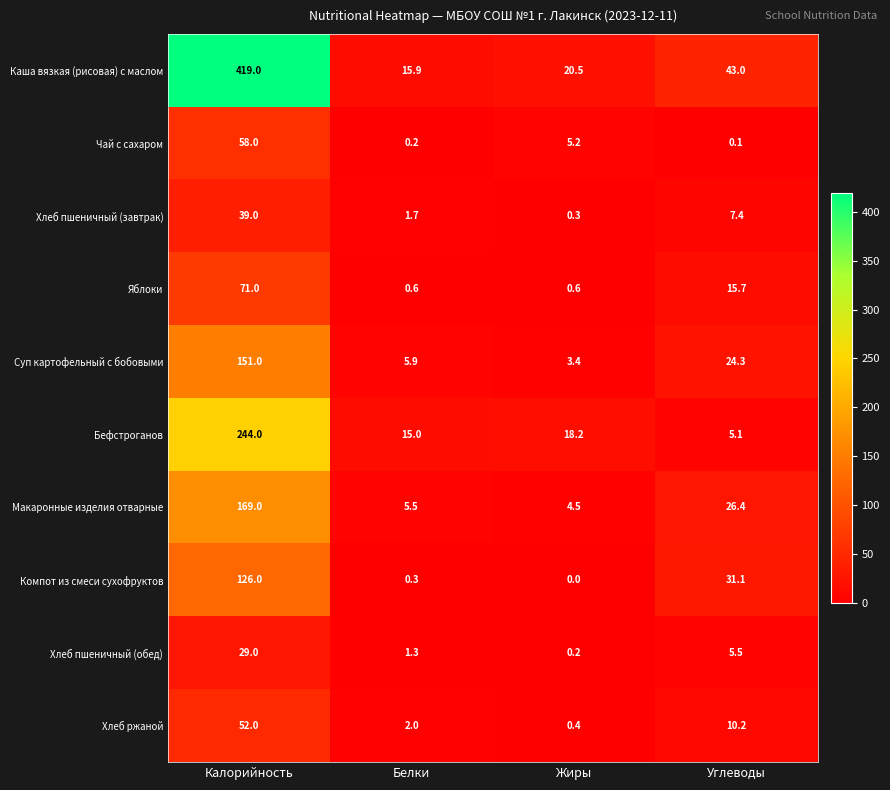

What is the difference between the highest and lowest values at Белки?

15.7